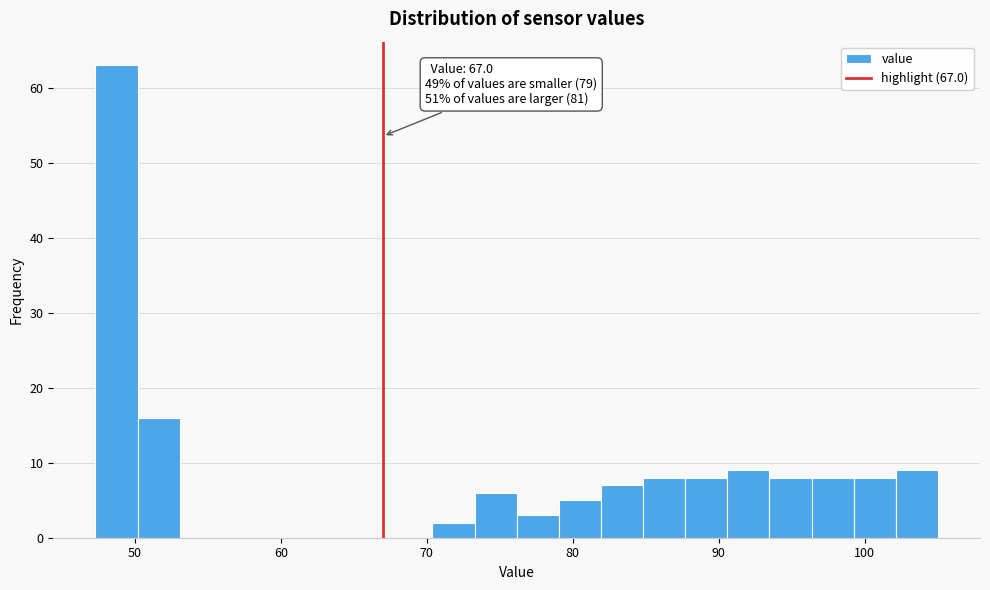

Around what value on the x-axis is the tallest bar? Give the approximate position of its centre, as read against the axis.

49